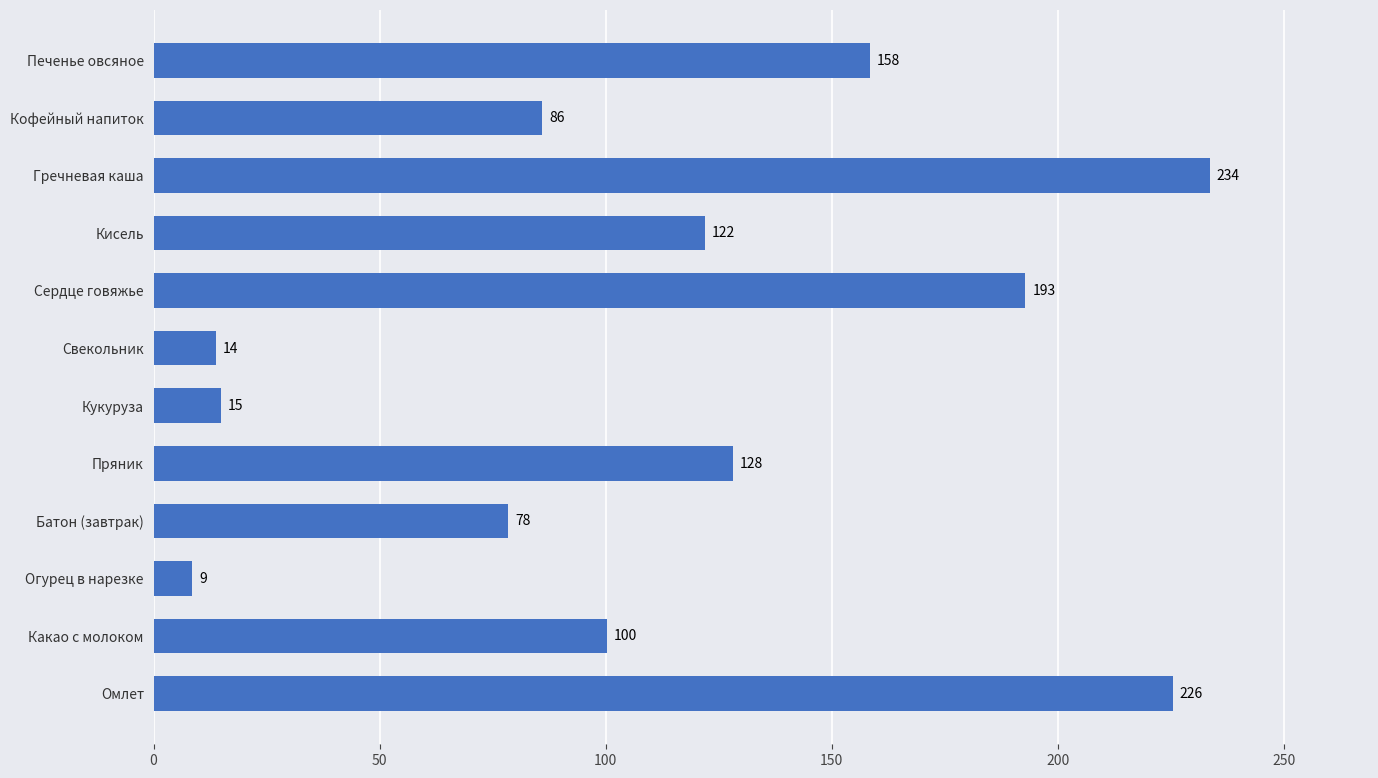

What is the difference between the maximum and second lowest values?

219.9